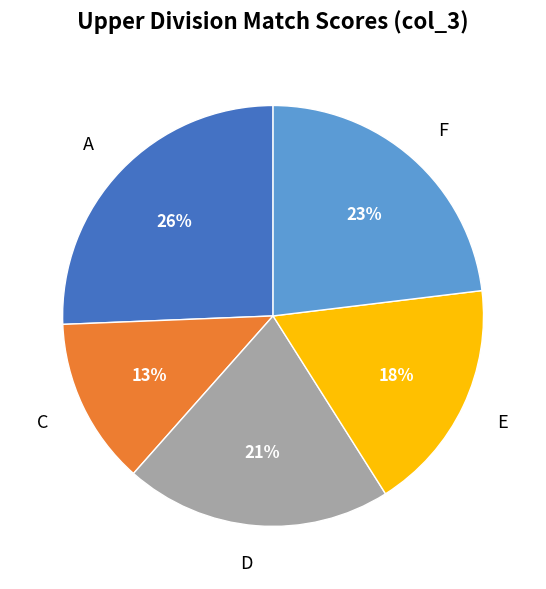

What is the ratio of the value at F to the value at E?

1.3